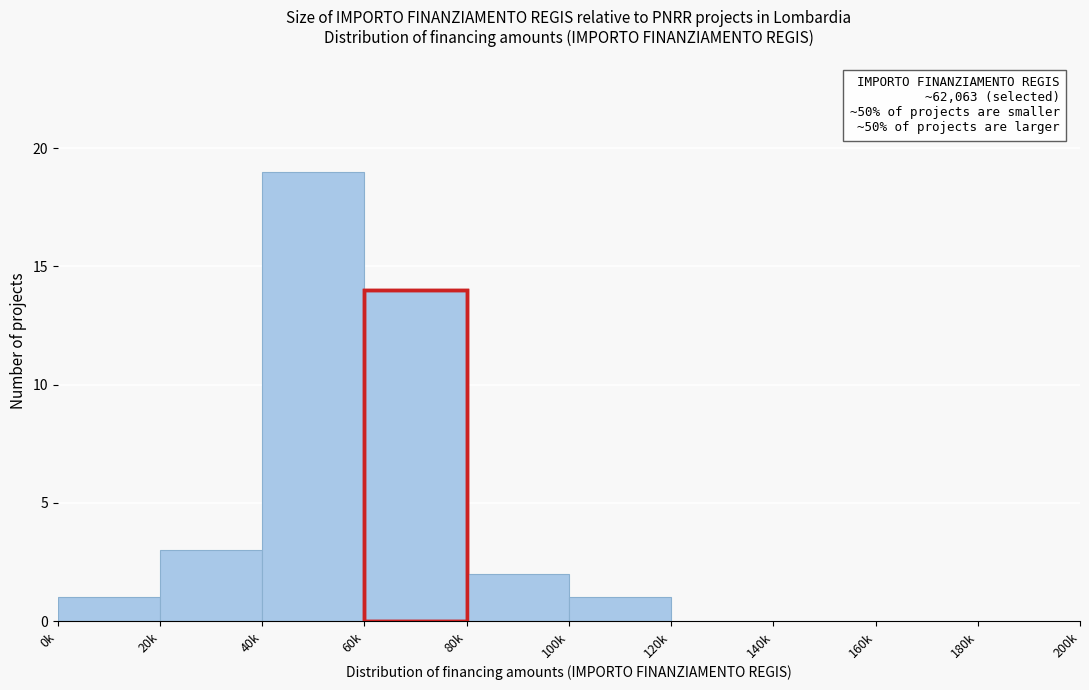

Reading right to left, list all the values displayed in this chart.

180k=0	160k=0	140k=0	120k=0	100k=1	80k=2	60k=14	40k=19	20k=3	0k=1